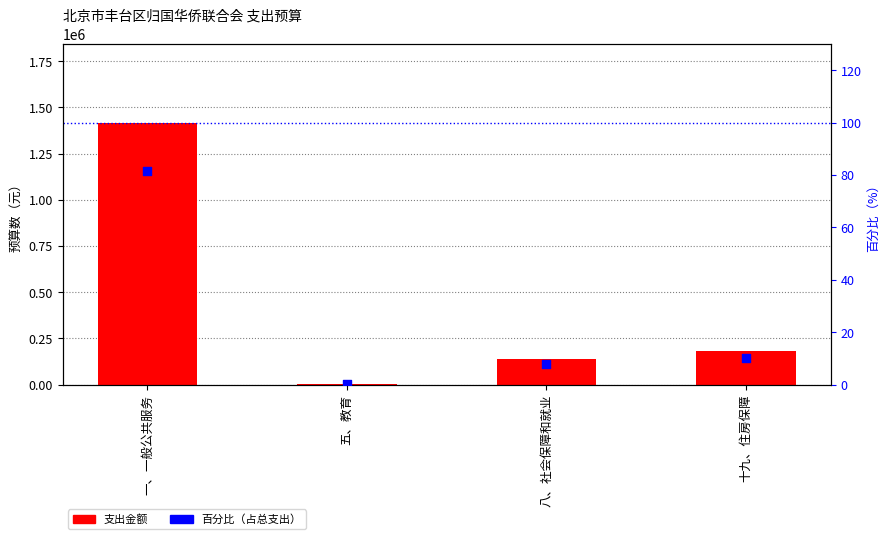

Which series reaches the minimum Y coordinate?

百分比（占总支出）